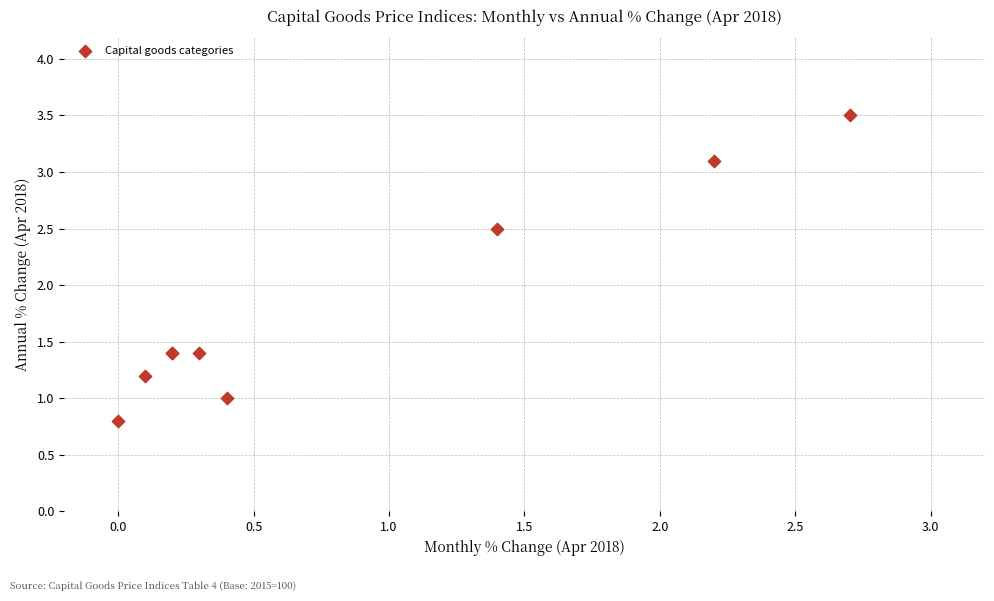

What Y value in the scatter plot is closest to 2?

2.5